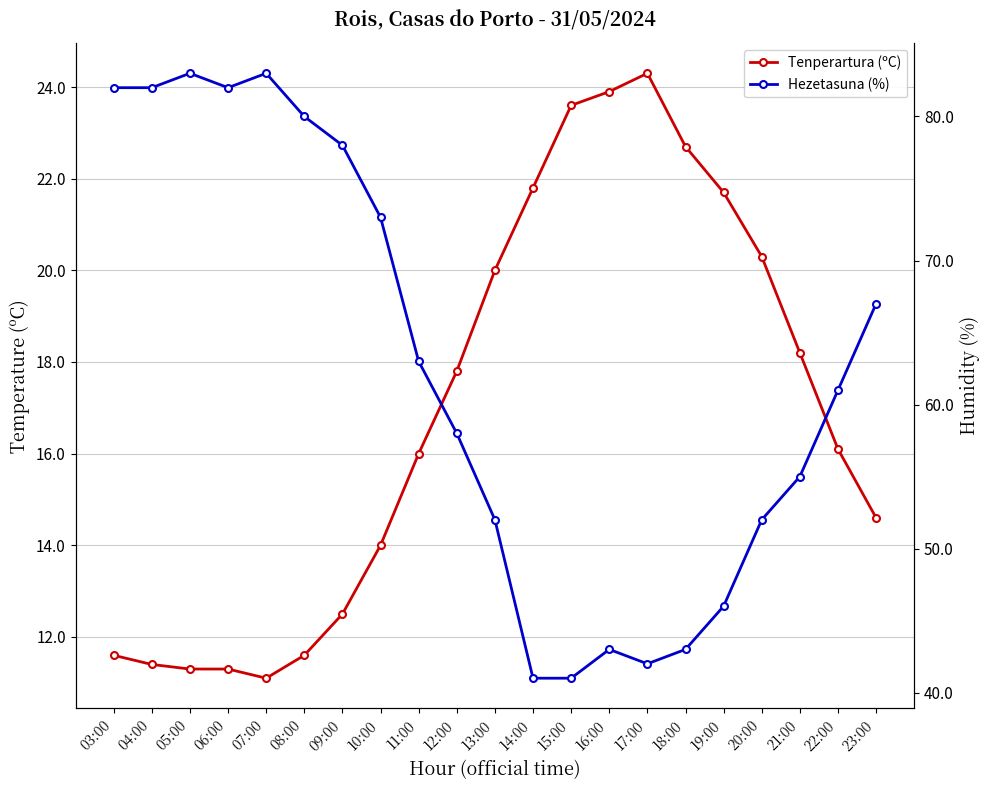

Does the chart display data point markers on the line(s)?

Yes